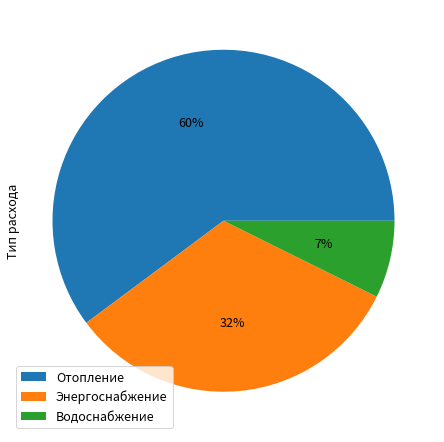

What is the majority slice?

Отопление